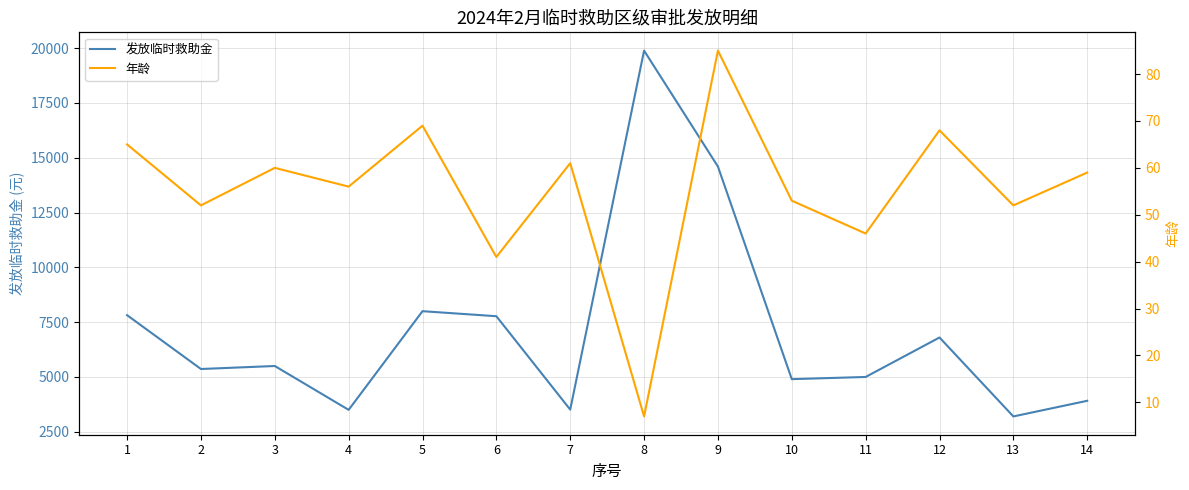

The 发放临时救助金 series shows 6980 at 14. True or false?

False